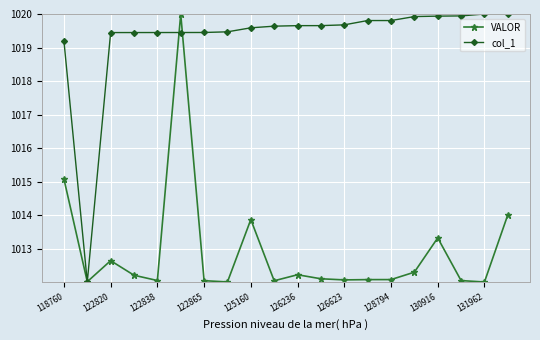

List the series in order of their overall mean, highest first.

col_1, VALOR